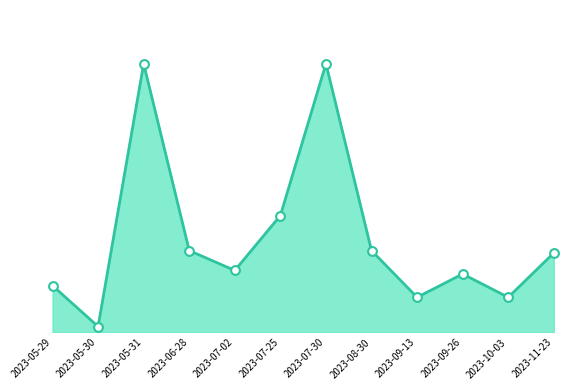

Which has a higher value, 2023-07-25 or 2023-05-29?

2023-07-25